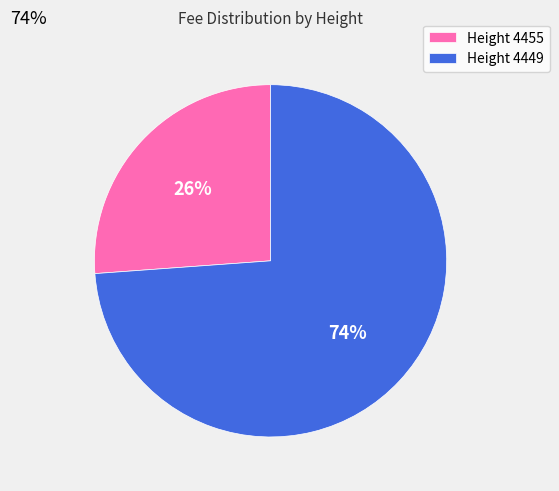

How many slices are in this pie chart?

2